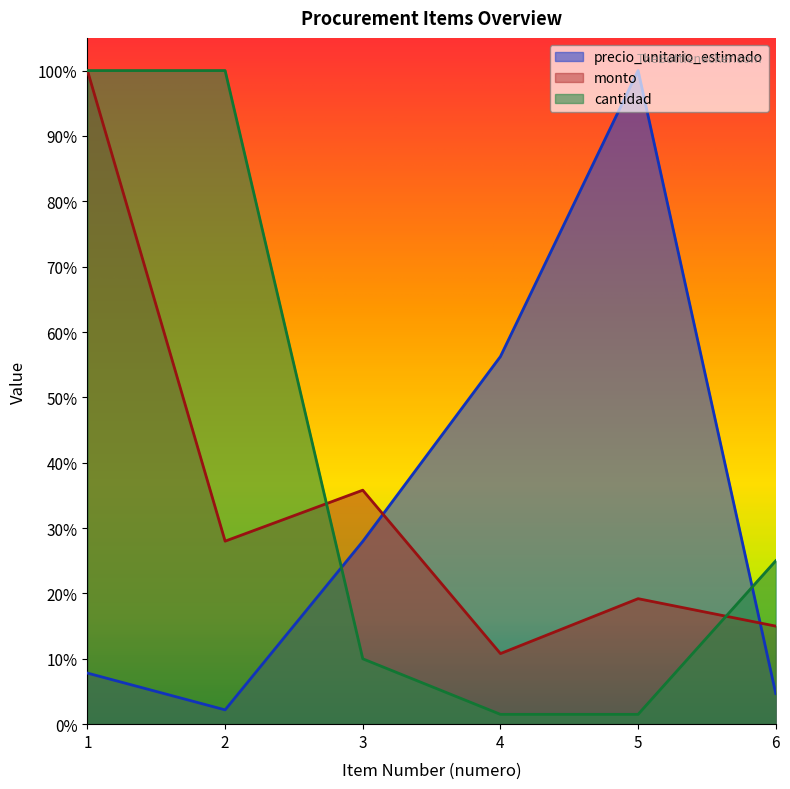

What is the value of the monto point at the 3rd from the left?

0.4